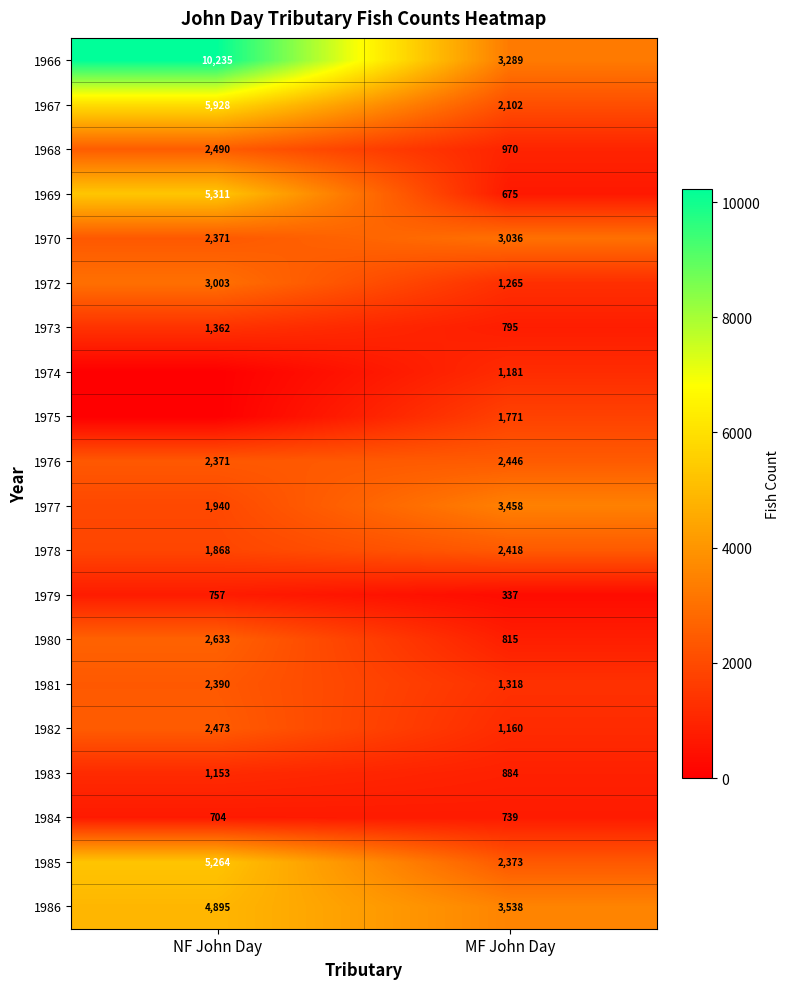

Count the 1967 values in the range 2102 to 5928.

2